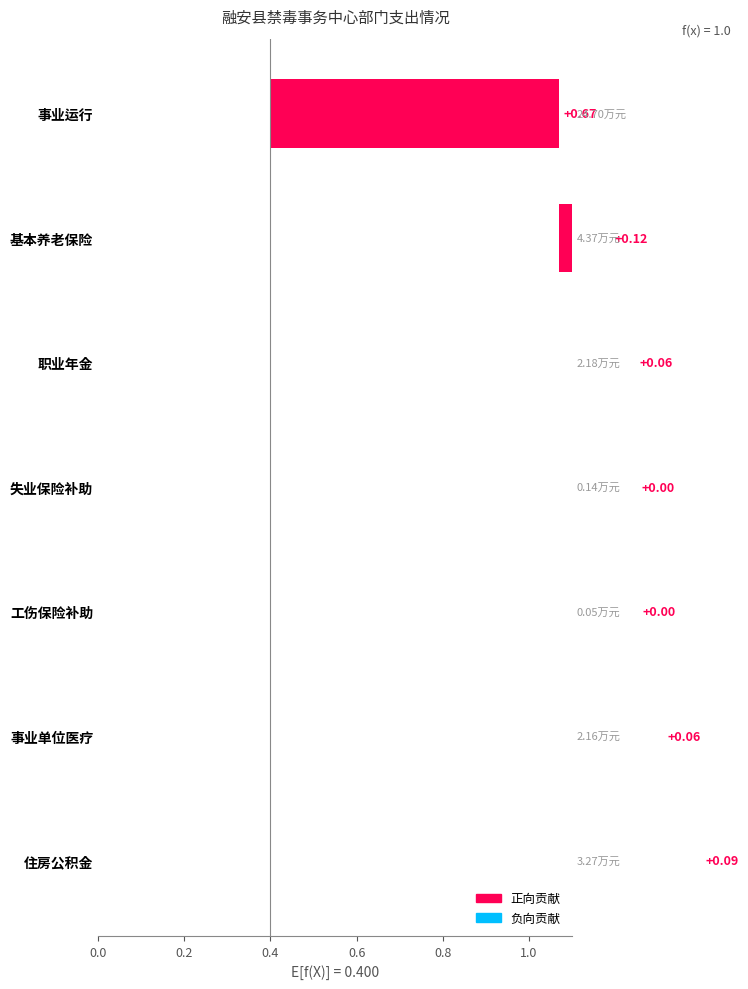

The chart shows a value of 0.1 at 事业单位医疗. True or false?

True